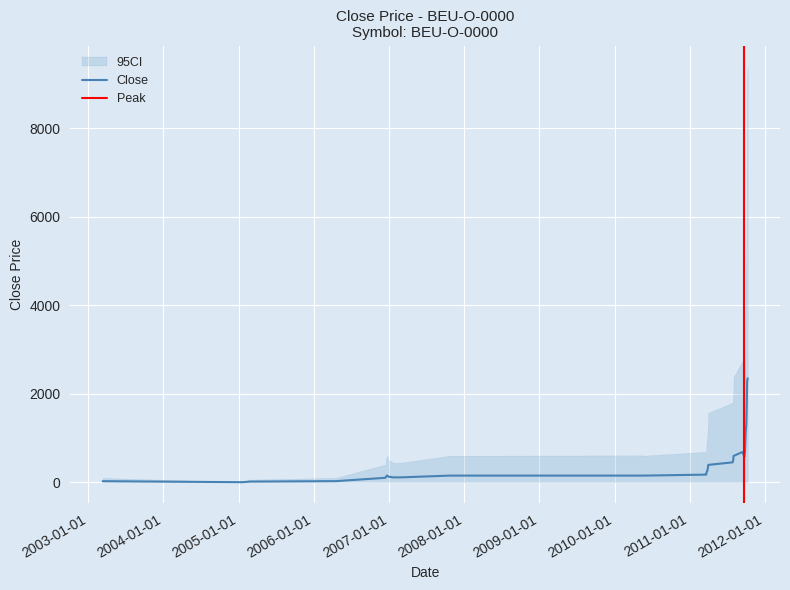

What is the maximum value shown in the chart?

2350